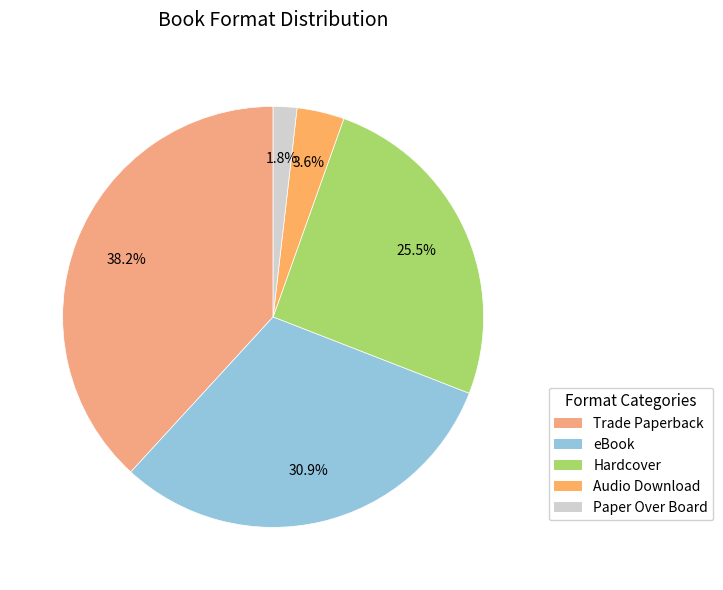

How many slices are in this pie chart?

5